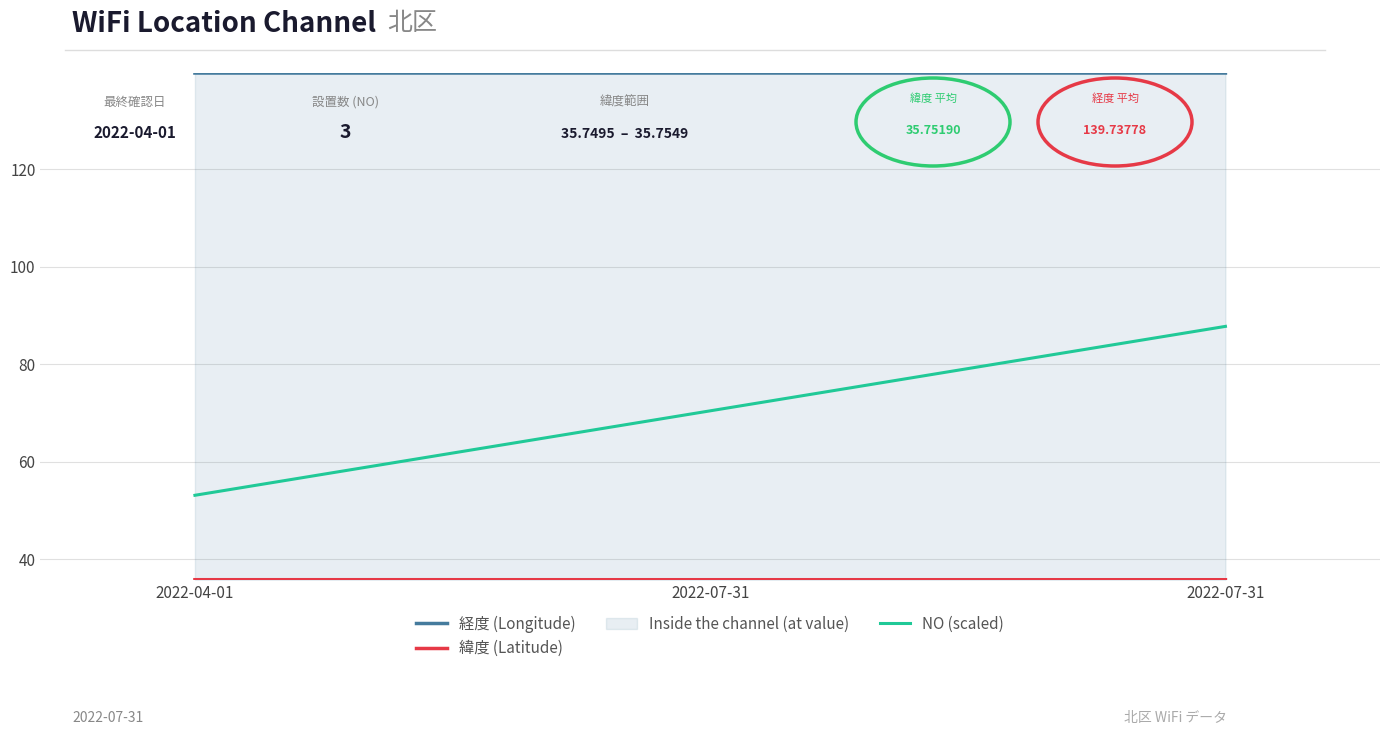

At which label does NO (scaled) first exceed 70?

2022-07-31